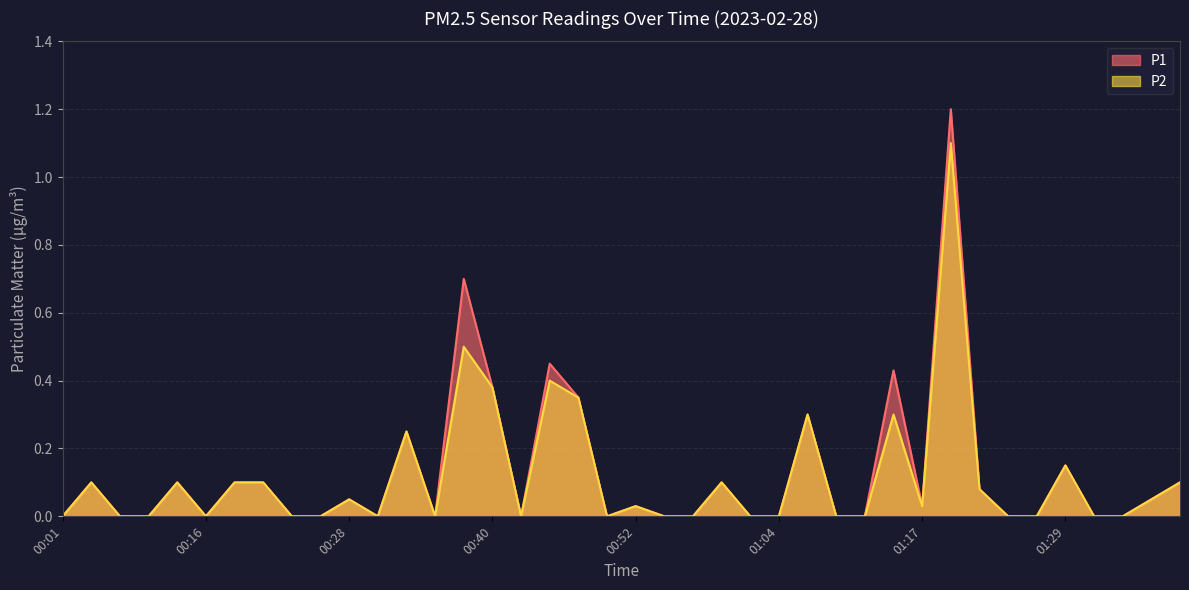

List the series in order of their peak value, lowest first.

P2, P1